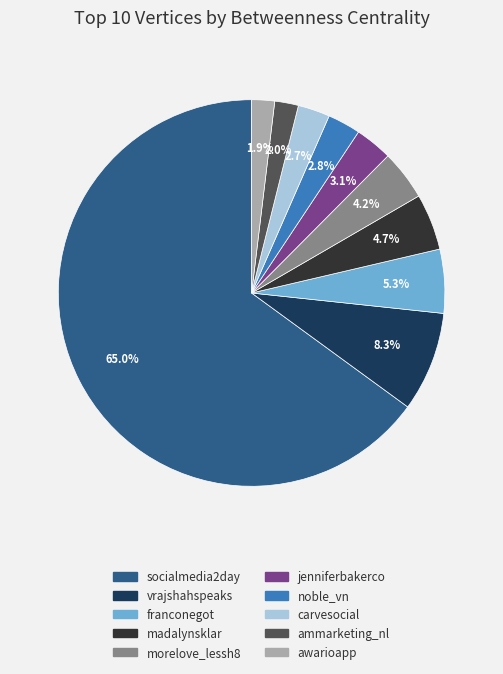

How much of the chart is everything except socialmedia2day?

35.0%